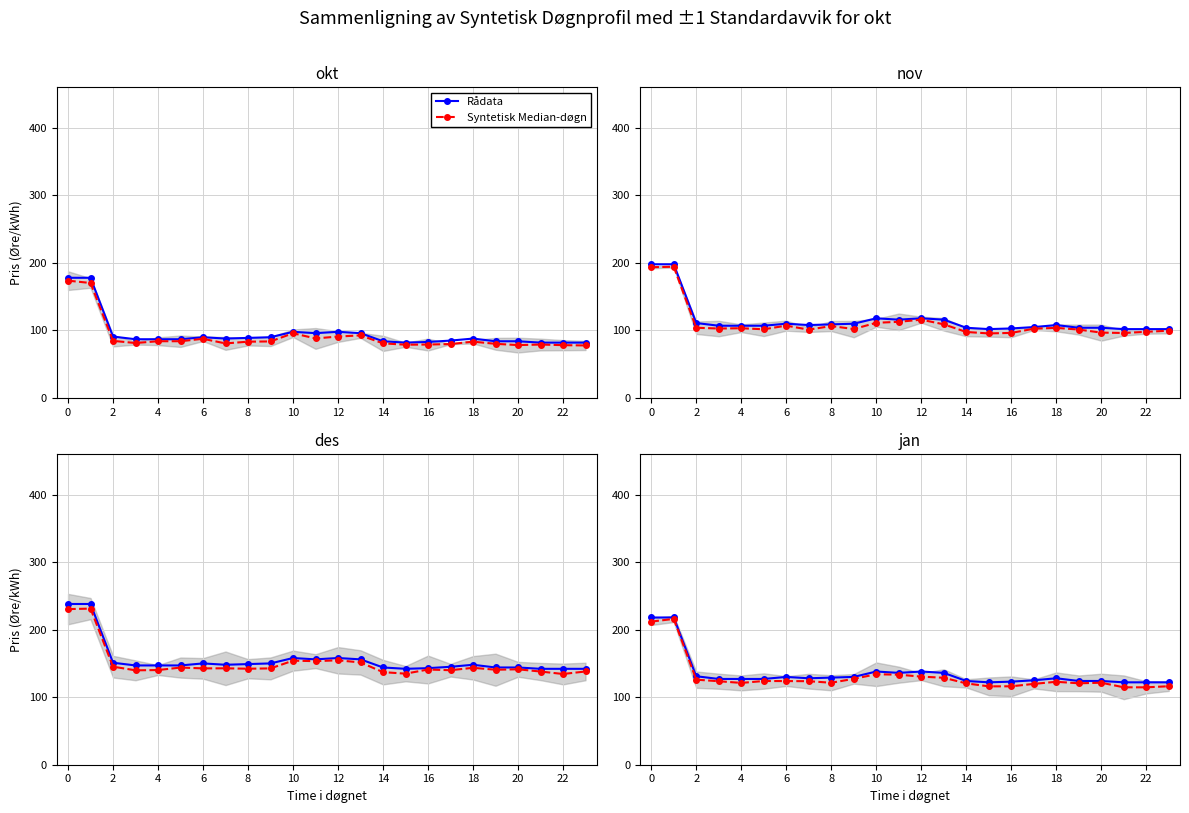

Which category has the lowest value across all series?

22